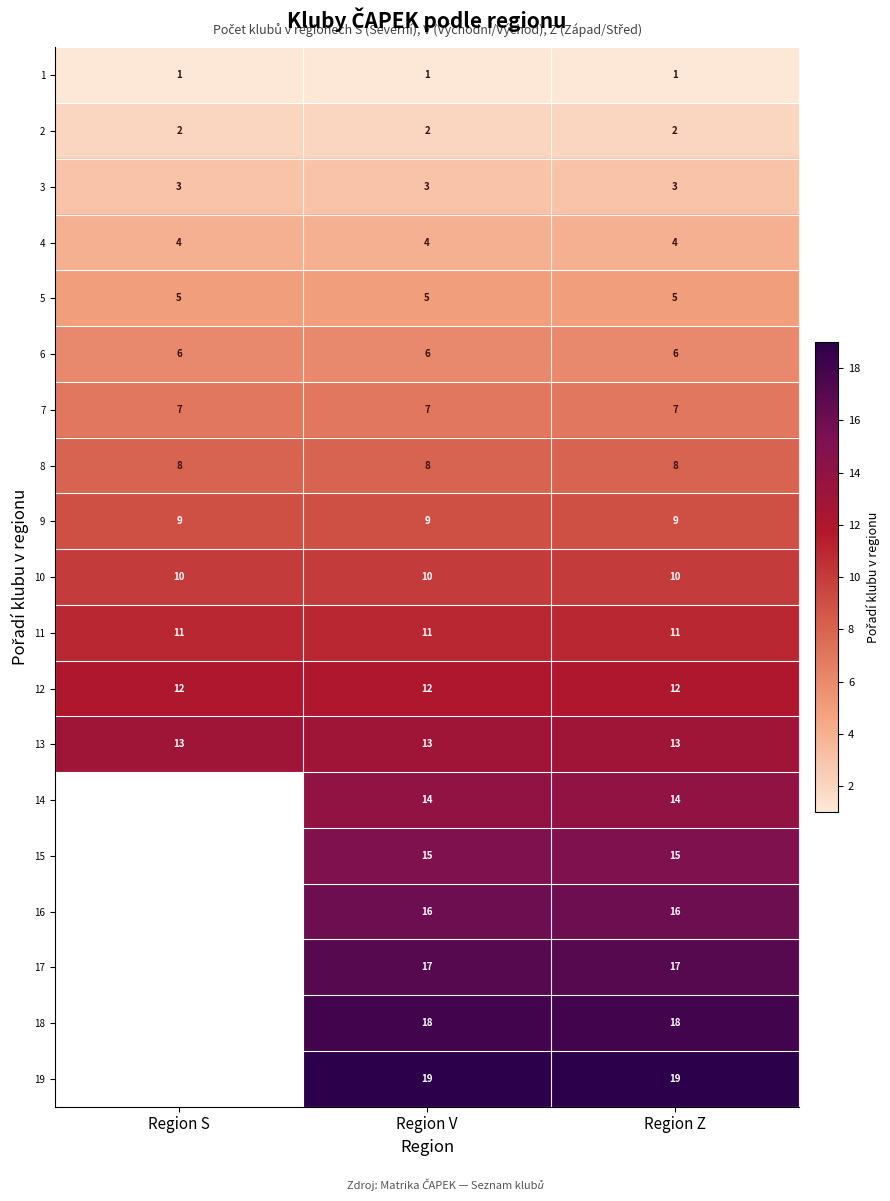

What is the approximate value of 13 at Region Z?

13